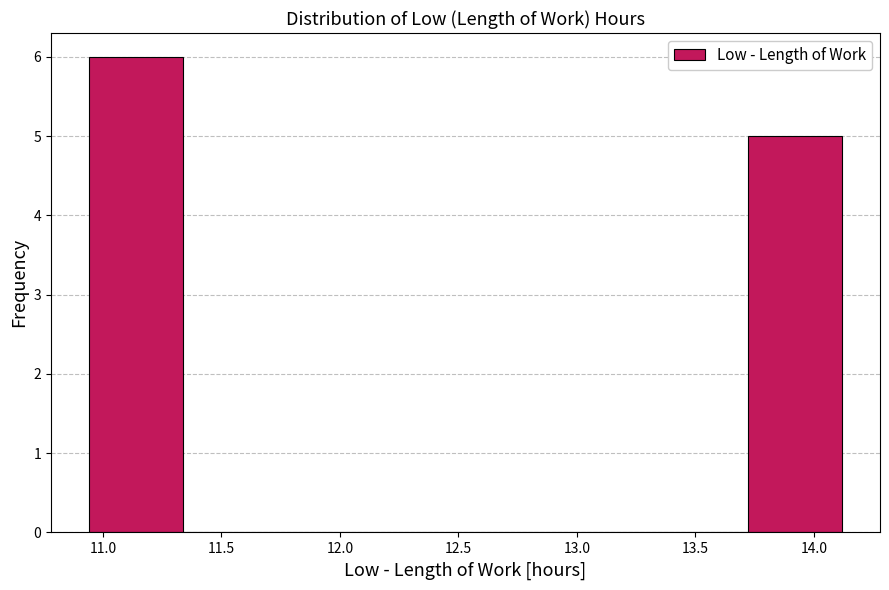

Reading left to right, transcribe this chart: for each bar, give the range it covers on the x-axis and its height. Neither the bar edges nor the heights are printed on the chart, so give them approximately, as read against the axes.

10.95 to 11.35: 6
11.35 to 11.75: 0
11.75 to 12.15: 0
12.15 to 12.55: 0
12.55 to 12.95: 0
12.95 to 13.35: 0
13.35 to 13.70: 0
13.70 to 14.10: 5